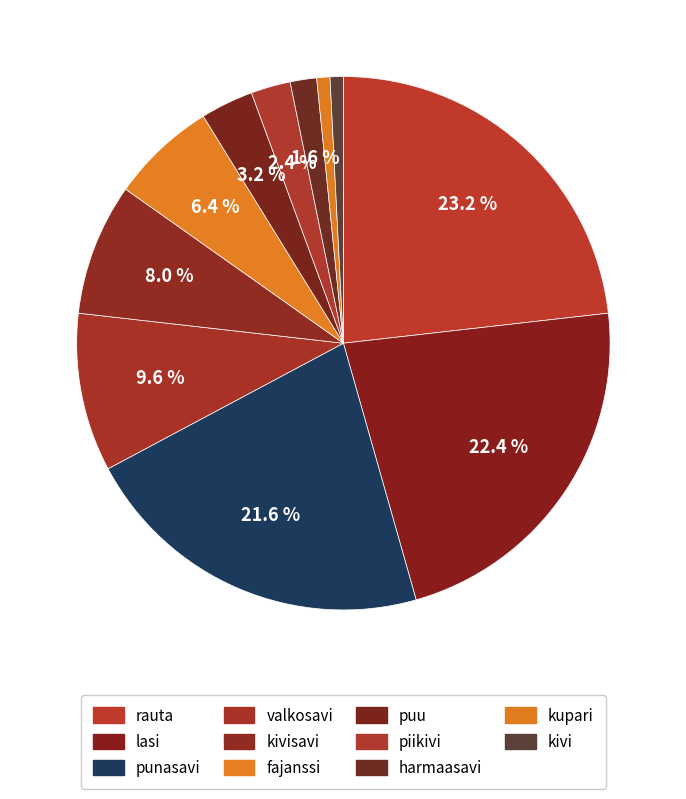

How many slices are in this pie chart?

11